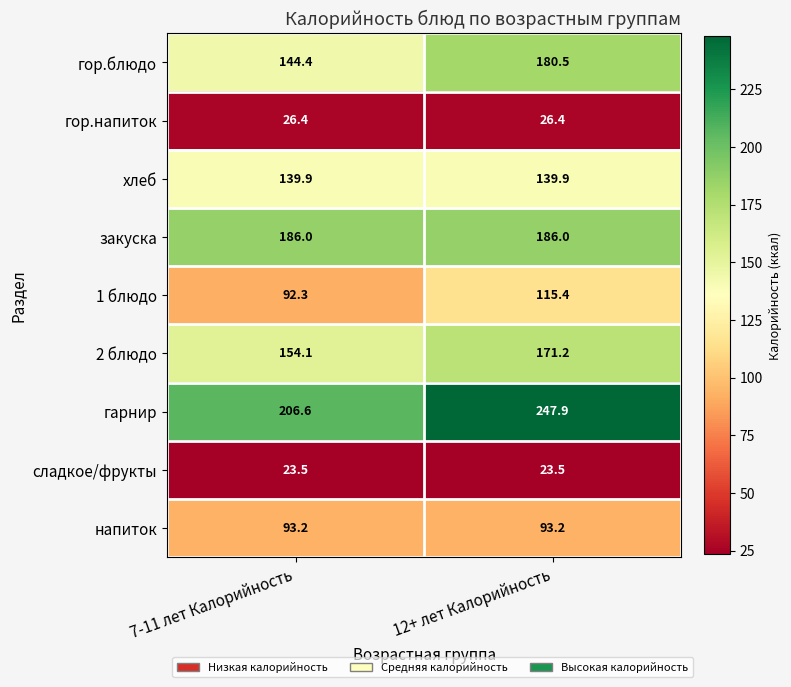

Reading right to left, transcribe all the data shown in this chart.

гор.блюдо: 180.5	144.4
гор.напиток: 26.4	26.4
хлеб: 139.9	139.9
закуска: 186.0	186.0
1 блюдо: 115.4	92.3
2 блюдо: 171.2	154.1
гарнир: 247.9	206.6
сладкое/фрукты: 23.5	23.5
напиток: 93.2	93.2